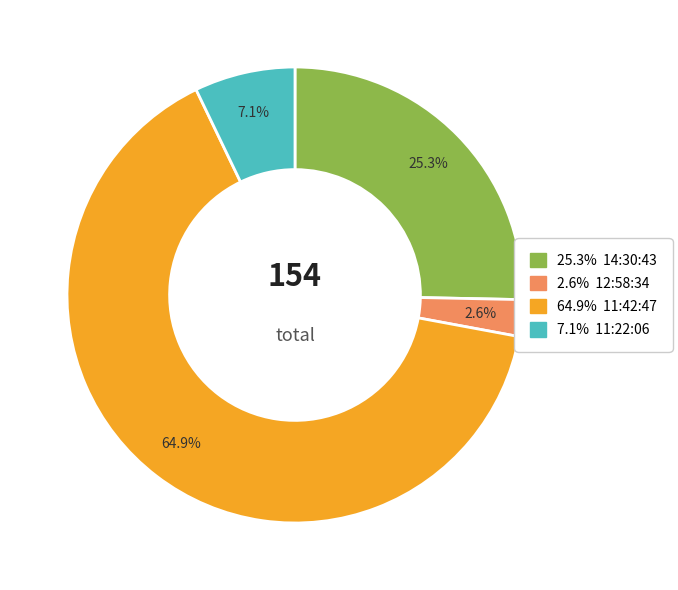

Which category has the biggest portion of the pie?

11:42:47